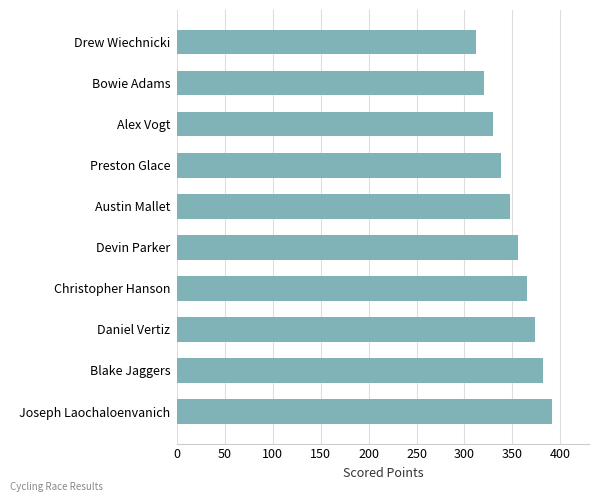

What is the difference between the maximum and minimum values?

79.4